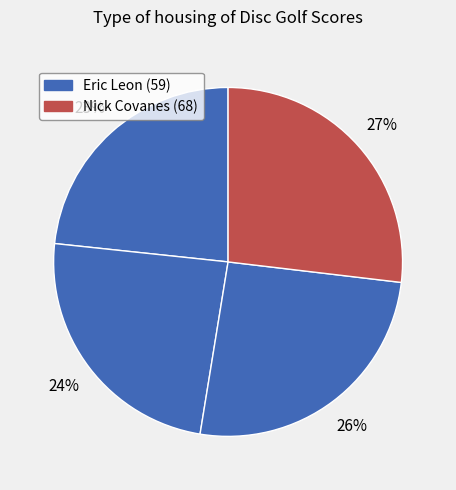

How many segments does this pie chart have?

4